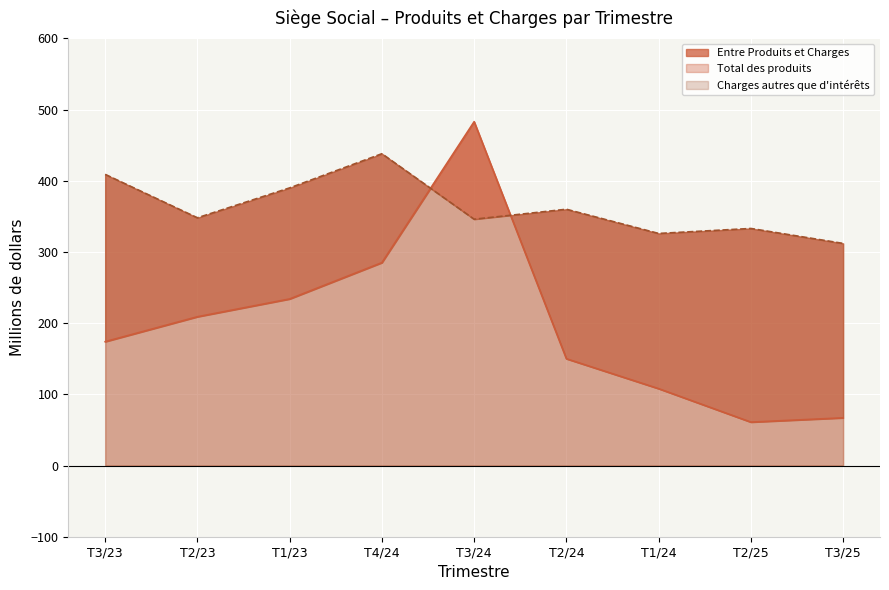

In Charges autres que d'intérêts, how many points are lower than both neighbors (excluding endpoints)?

3